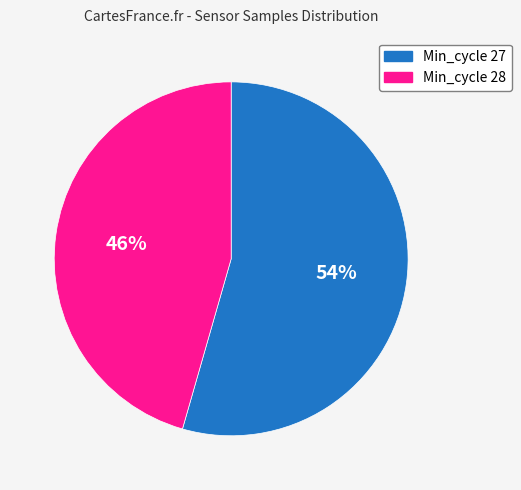

Is there a majority slice in this chart?

Yes